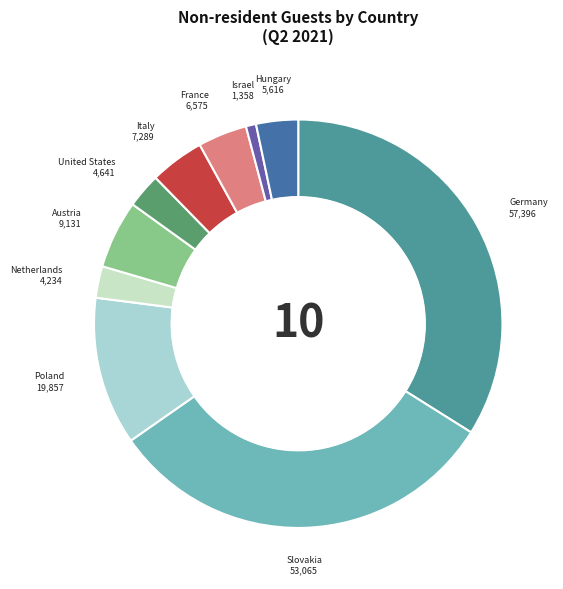

The Italy slice represents 4% of the pie. True or false?

True